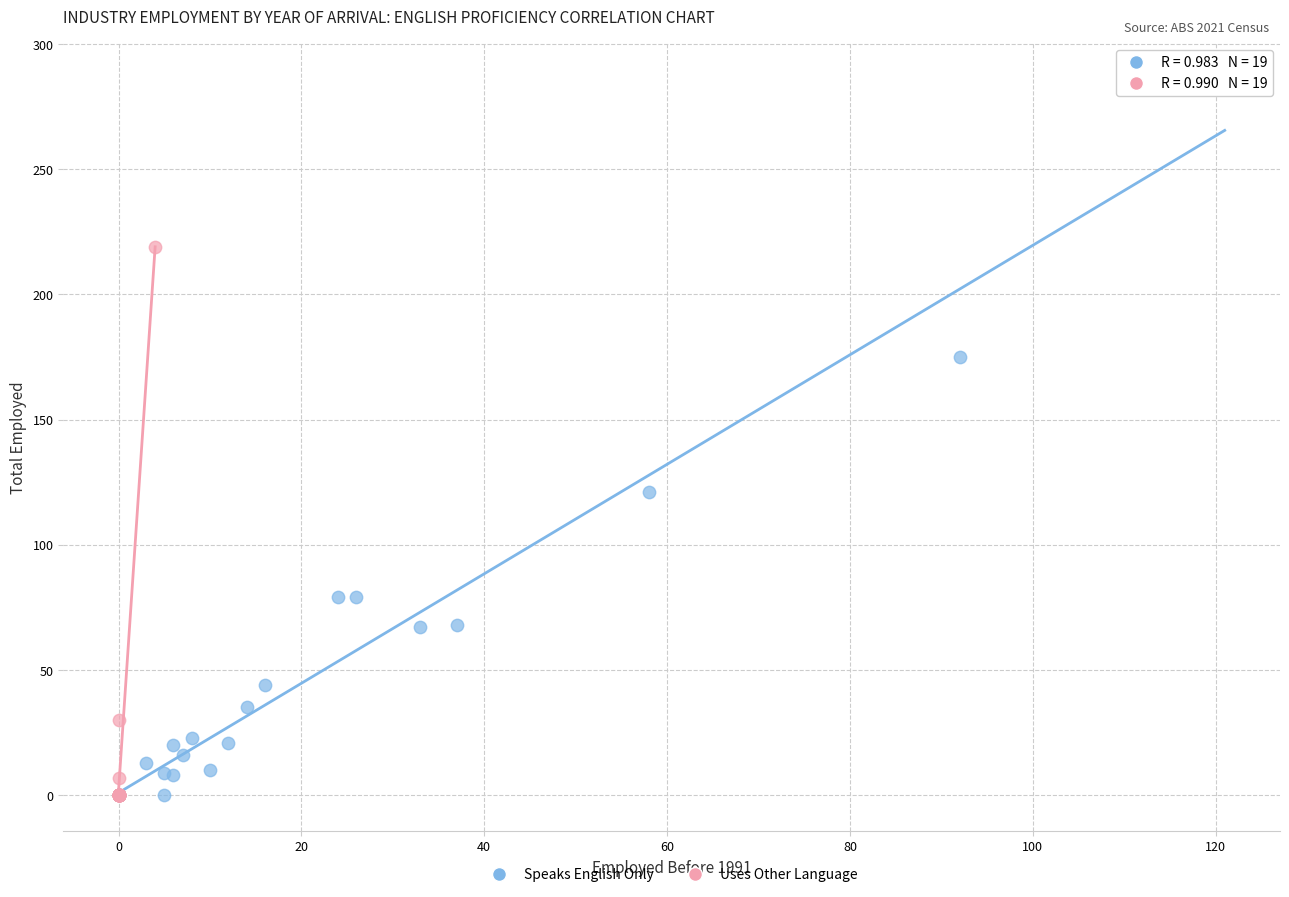

What are all the series names shown in the legend?

Speaks English Only, Uses Other Language